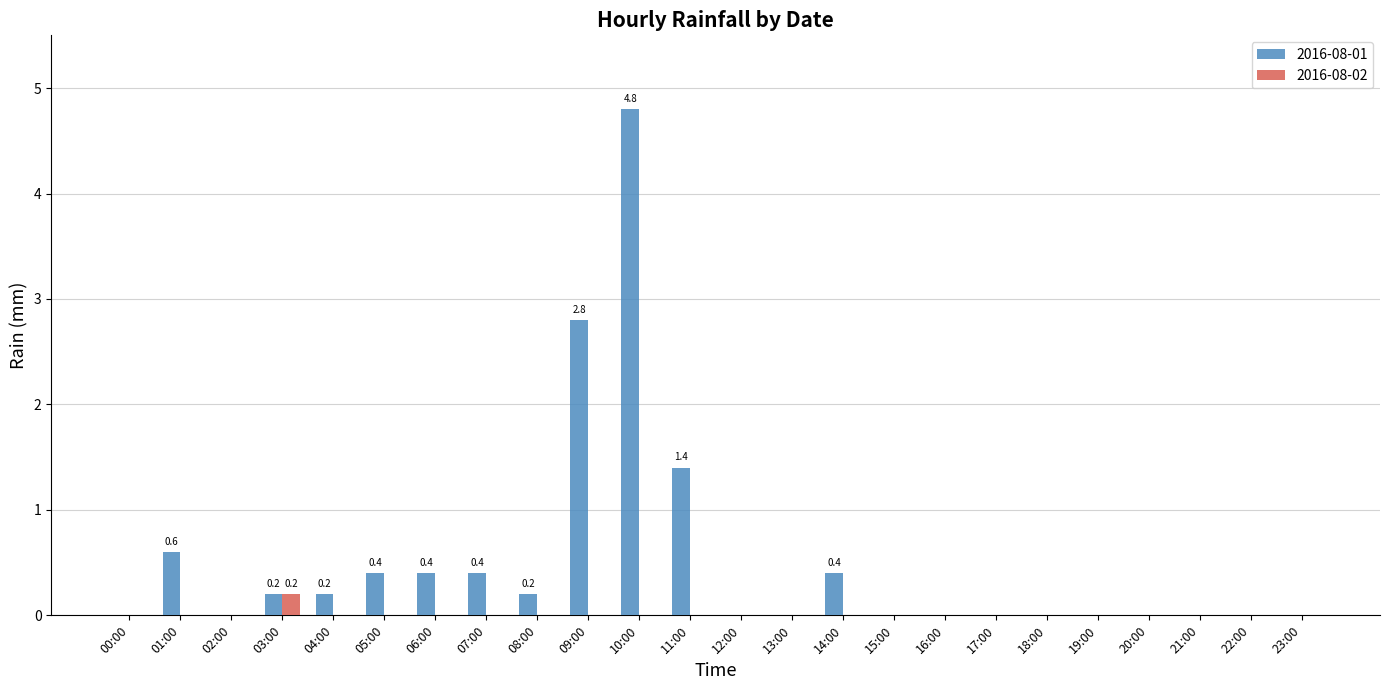

How many groups of bars are there?

24